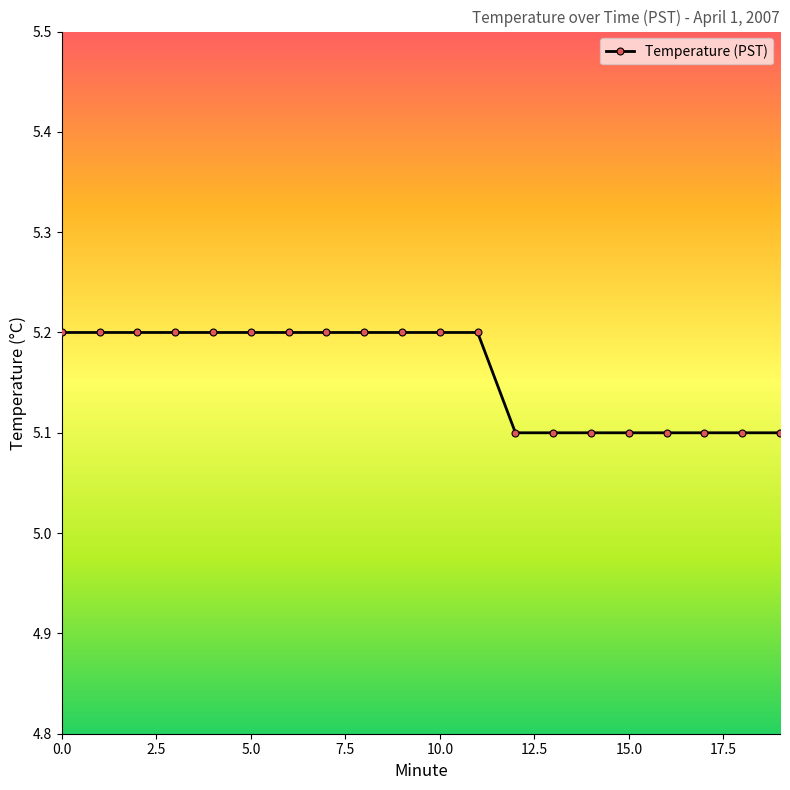

What is the value of the 2nd point from the left?

5.2